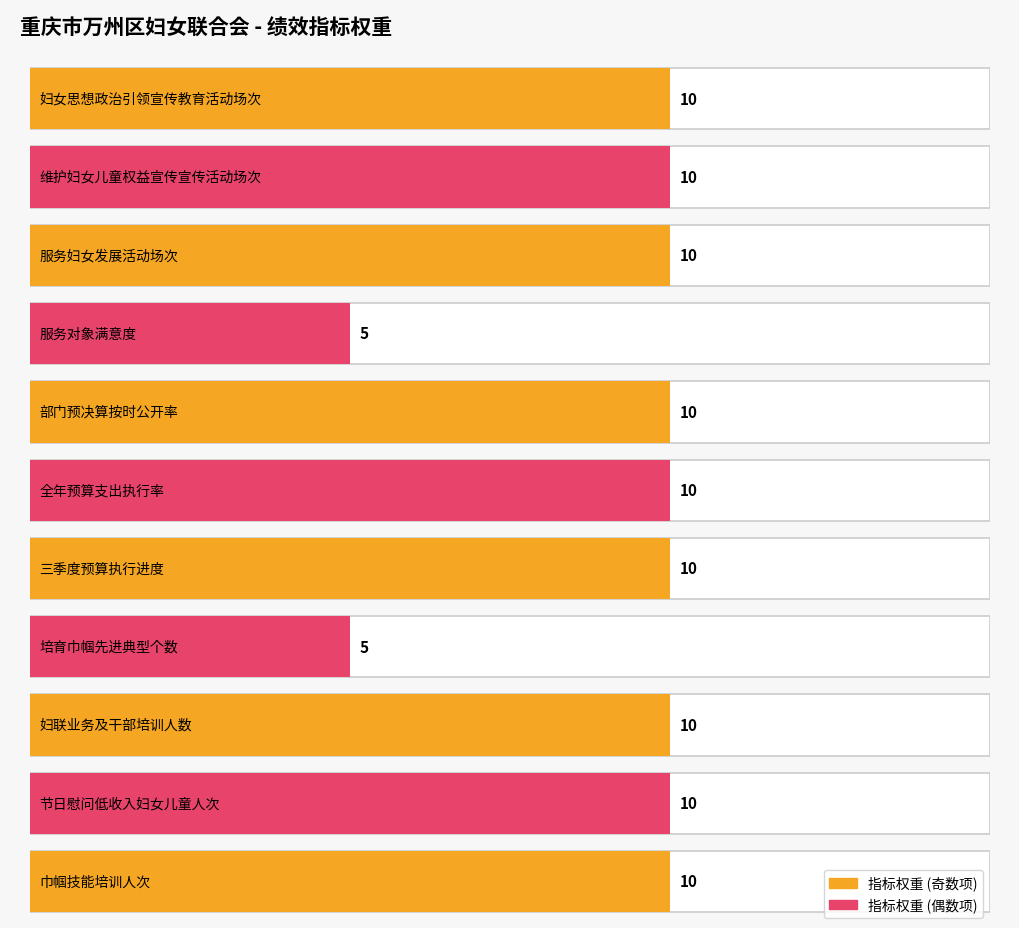

Reading right to left, transcribe all the data shown in this chart.

巾帼技能培训人次=10	节日慰问低收入妇女儿童人次=10	妇联业务及干部培训人数=10	培育巾帼先进典型个数=5	三季度预算执行进度=10	全年预算支出执行率=10	部门预决算按时公开率=10	服务对象满意度=5	服务妇女发展活动场次=10	维护妇女儿童权益宣传宣传活动场次=10	妇女思想政治引领宣传教育活动场次=10